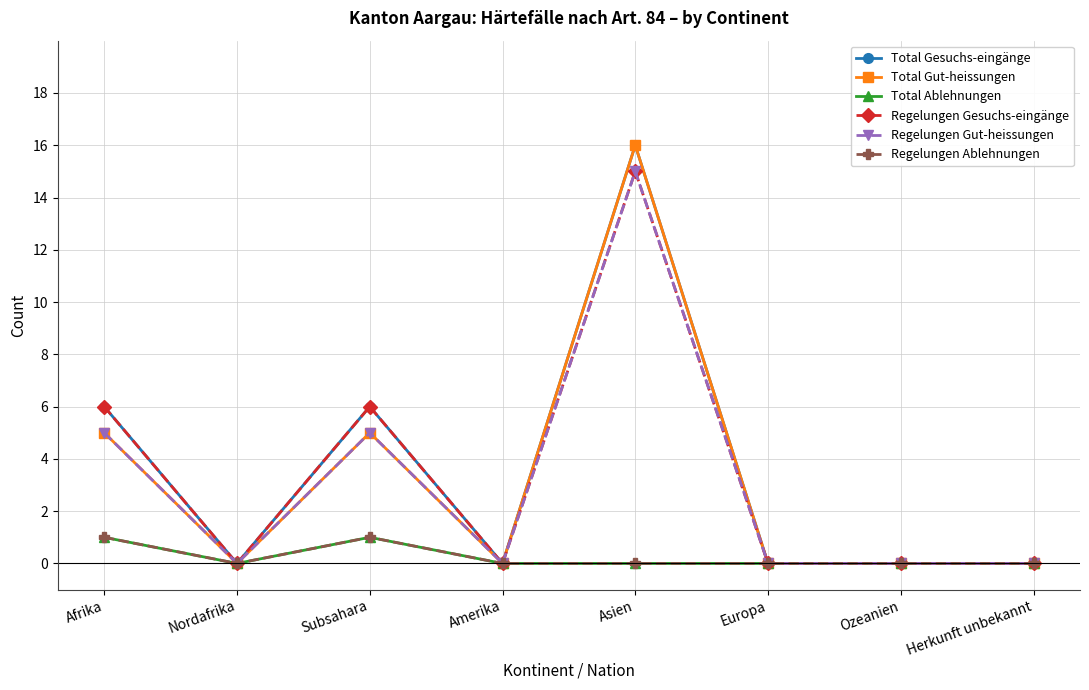

At which category does Regelungen Ablehnungen reach its first local valley?

Nordafrika